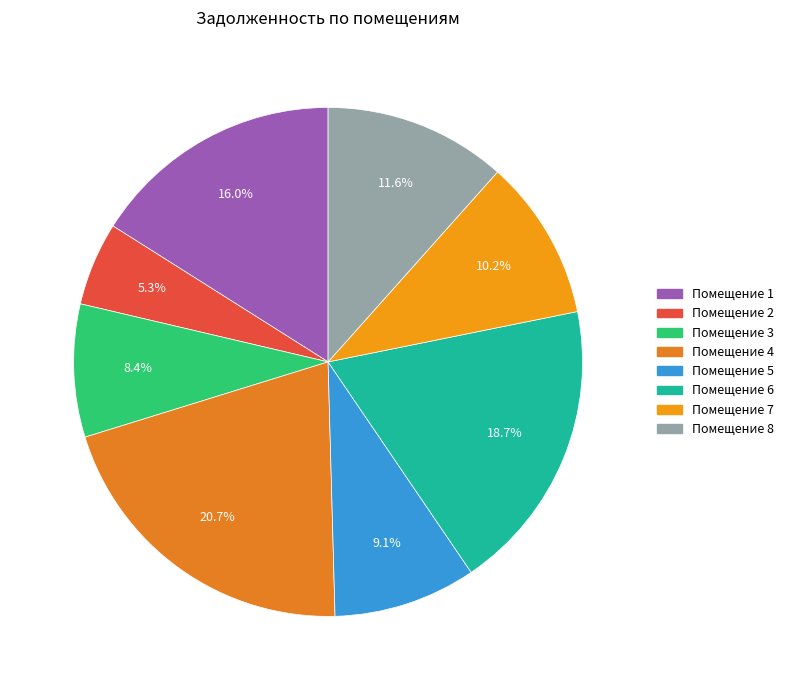

Is there any slice that represents more than half of the pie?

No